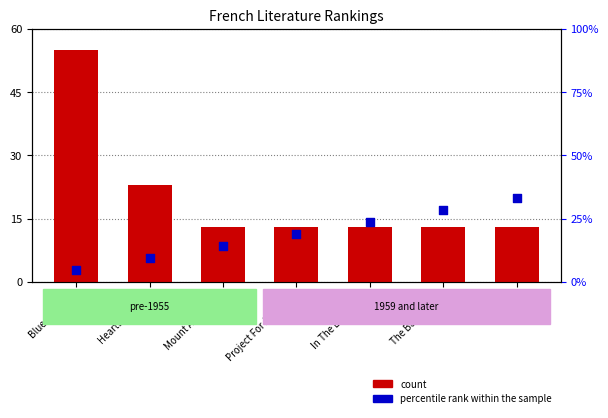

Which series reaches the minimum Y coordinate?

percentile rank within the sample